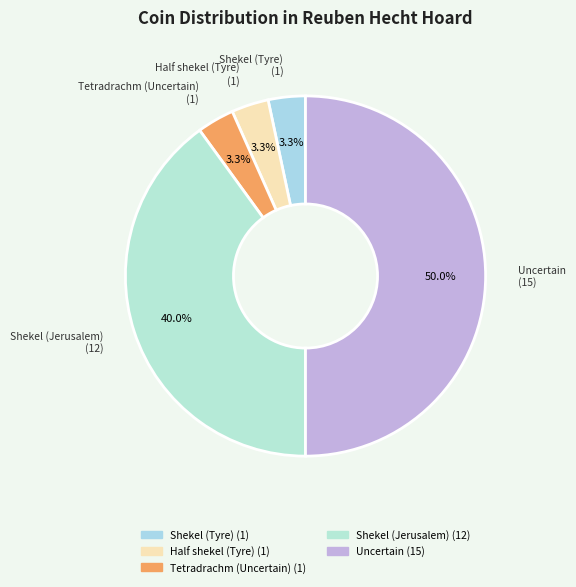

Is it true that Uncertain is 38% of the pie?

False